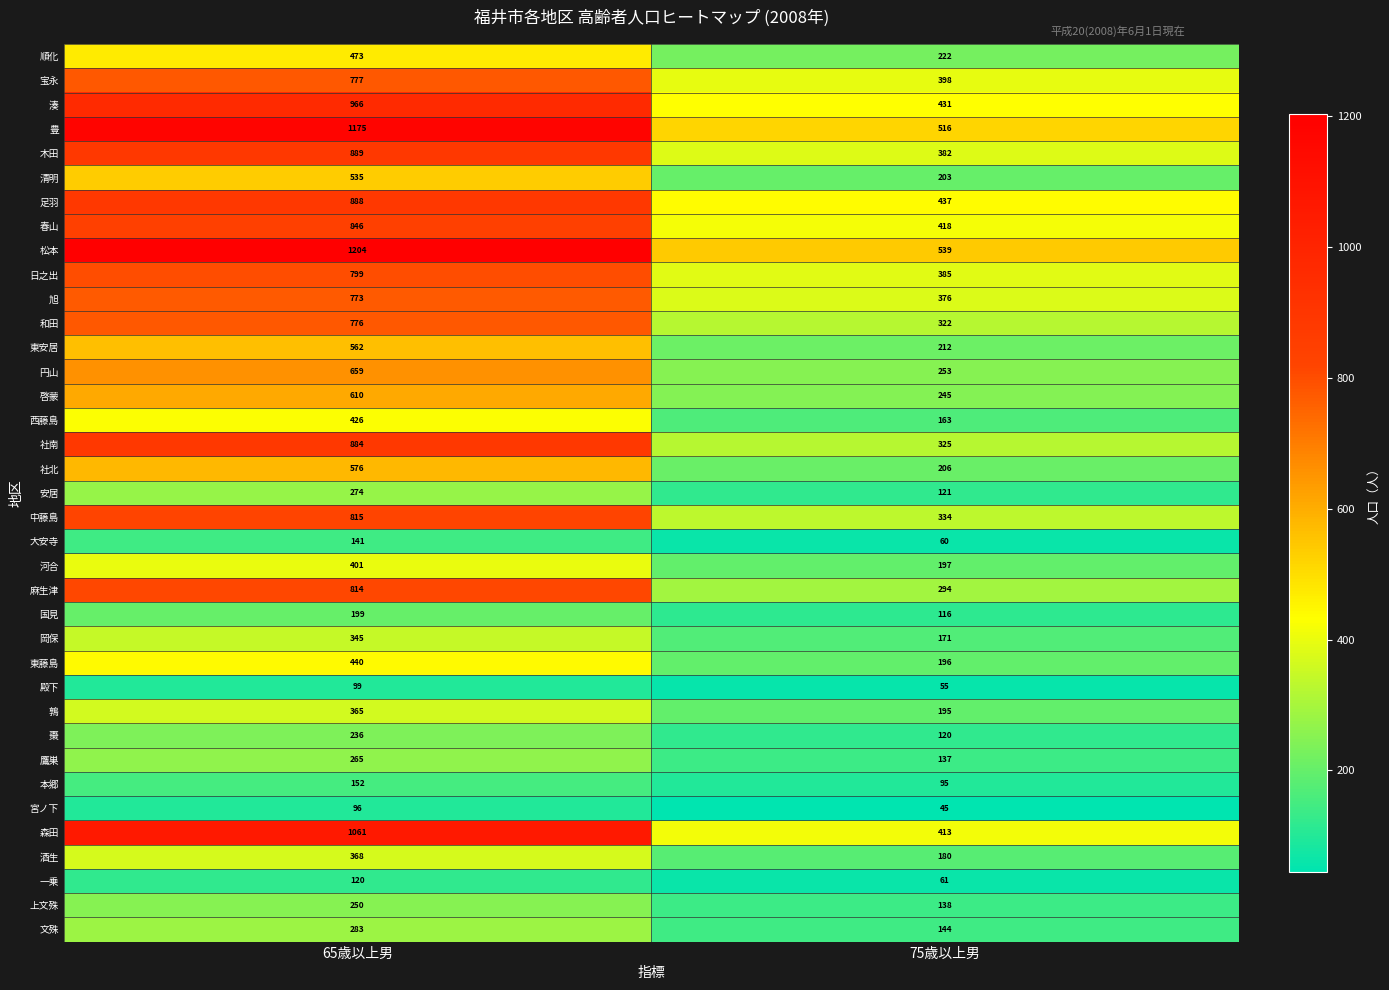

At which label is 社南 closest to 604?

75歳以上男